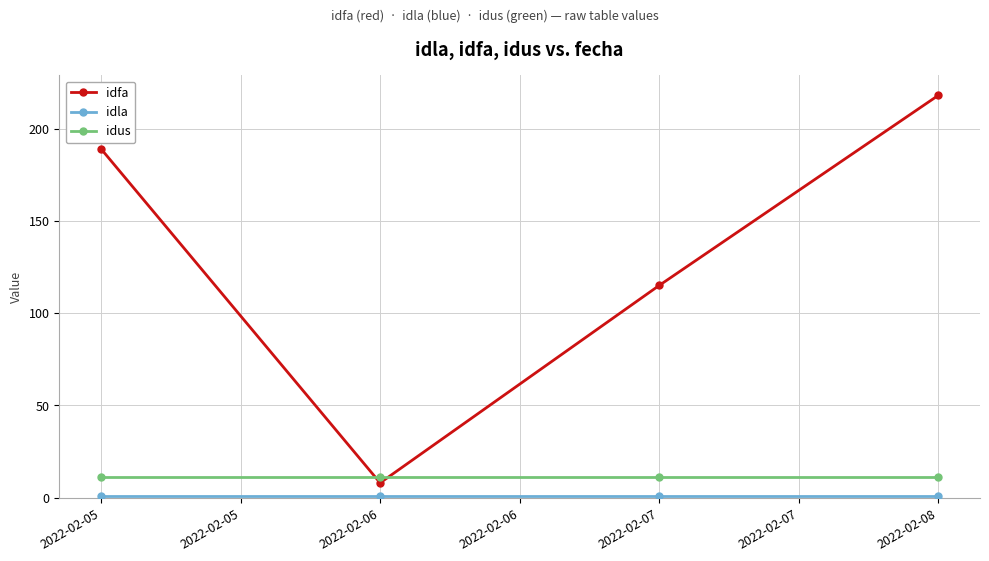

How many data points in idfa are less than 189?

2